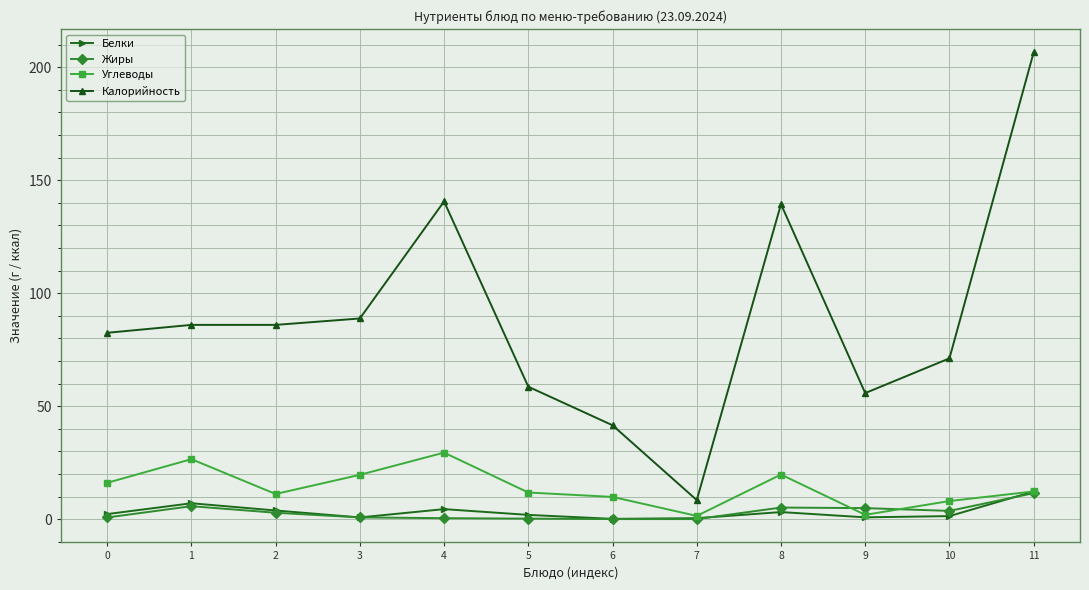

What is the value of the Белки point at the 10th from the left?

0.9